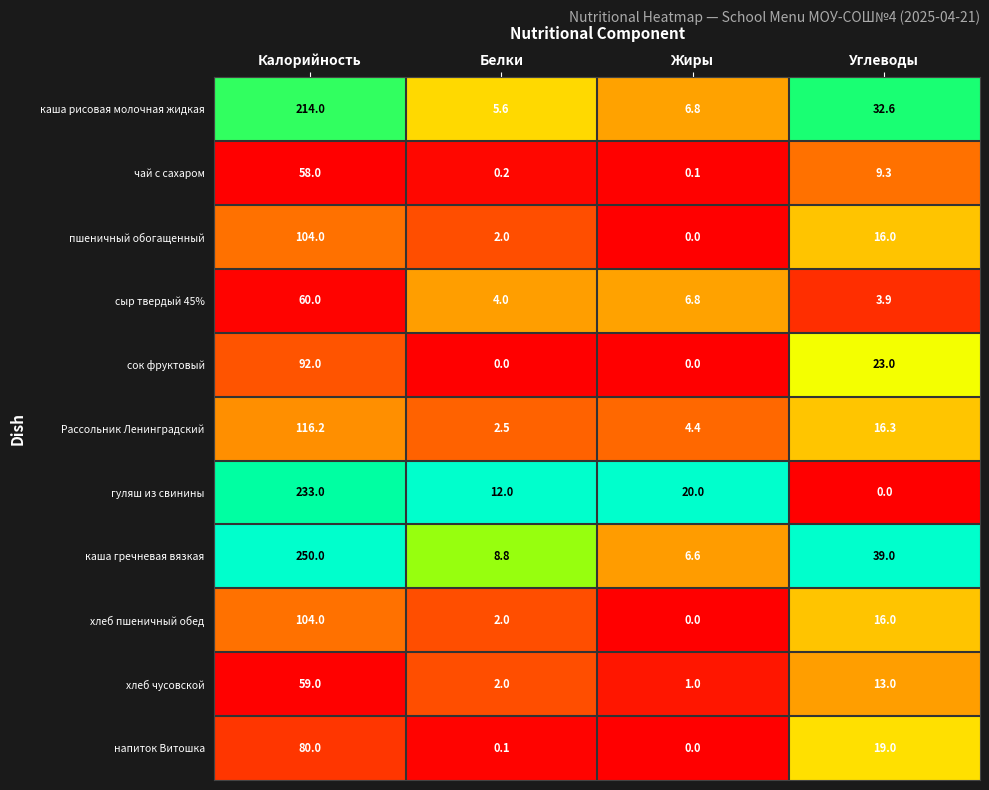

At which category is the sum across all series the highest?

Калорийность